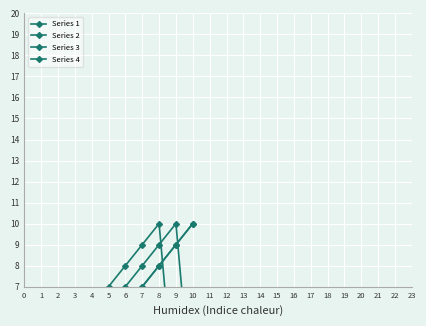

The value of Series 3 at 2 is 3. True or false?

True